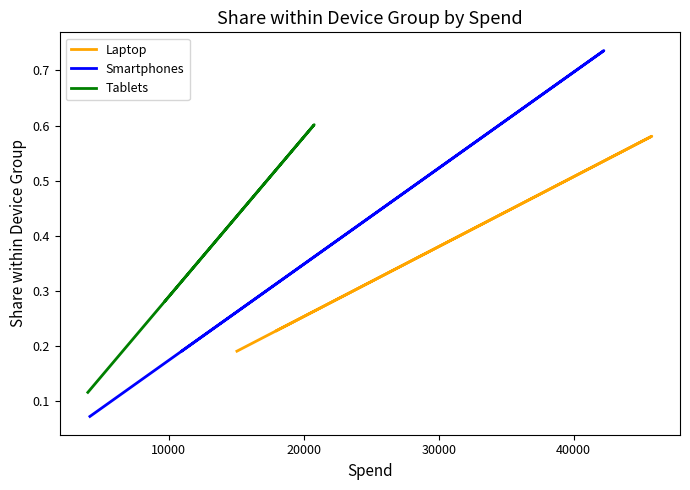

Which series has the largest range (max minus min)?

Smartphones